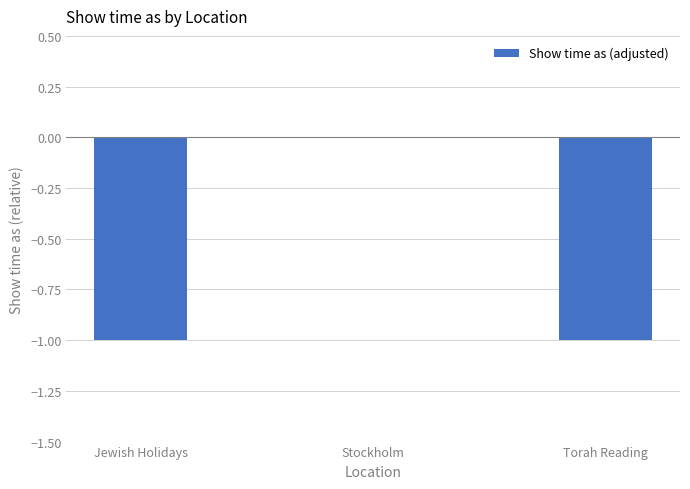

The value at Torah Reading is -2. True or false?

False